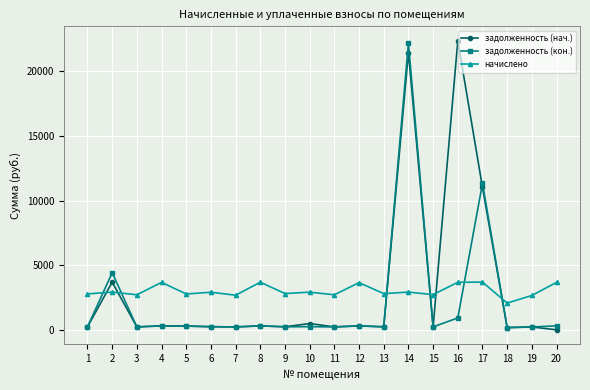

What is the sum of all начислено values?

60394.6